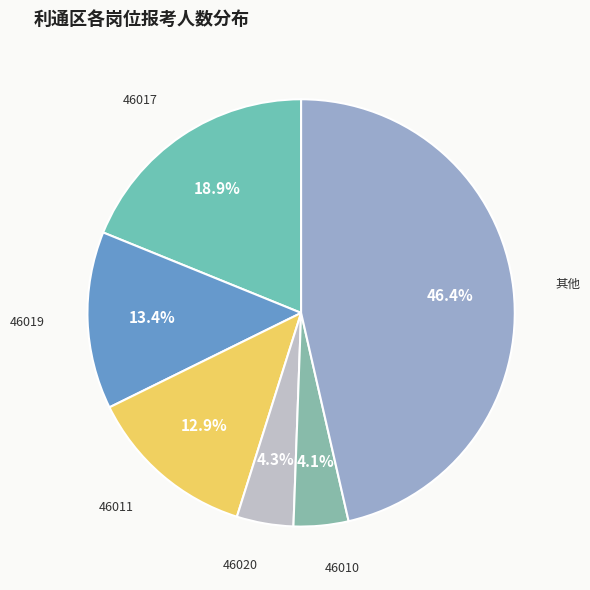

What is the largest slice in the pie chart?

其他